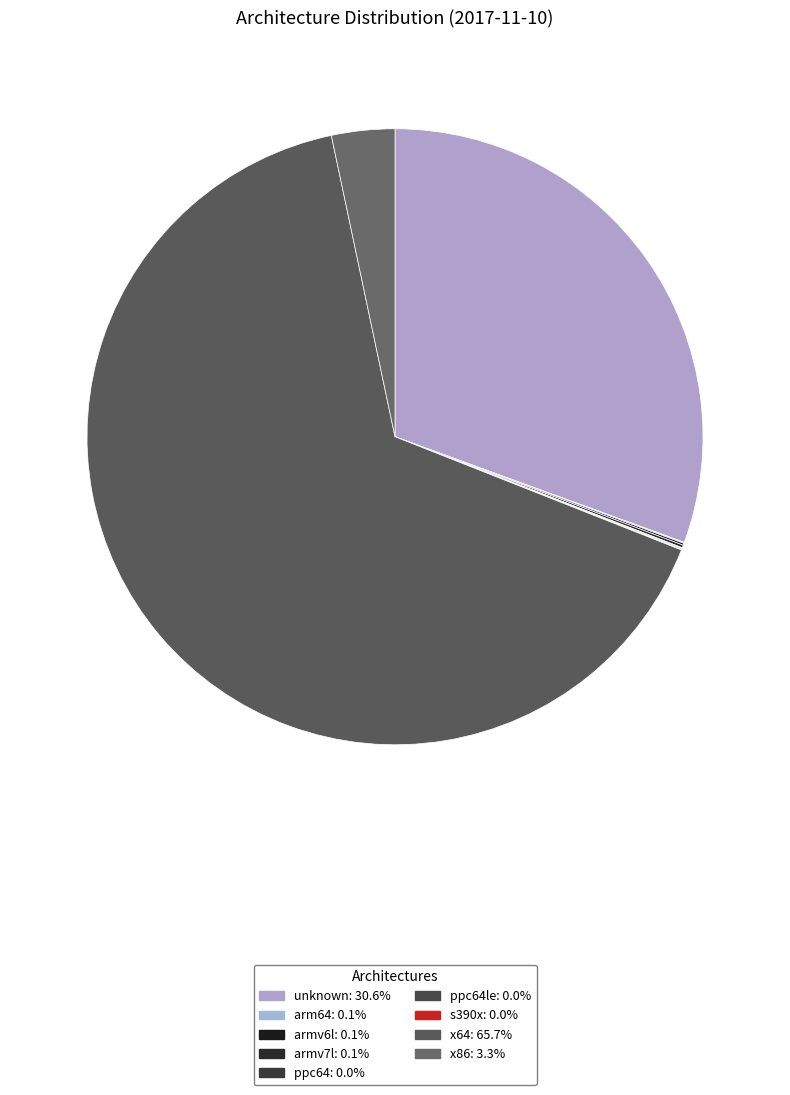

Rank the categories by value from highest to lowest.

x64, unknown, x86, armv7l, armv6l, arm64, ppc64le, ppc64, s390x